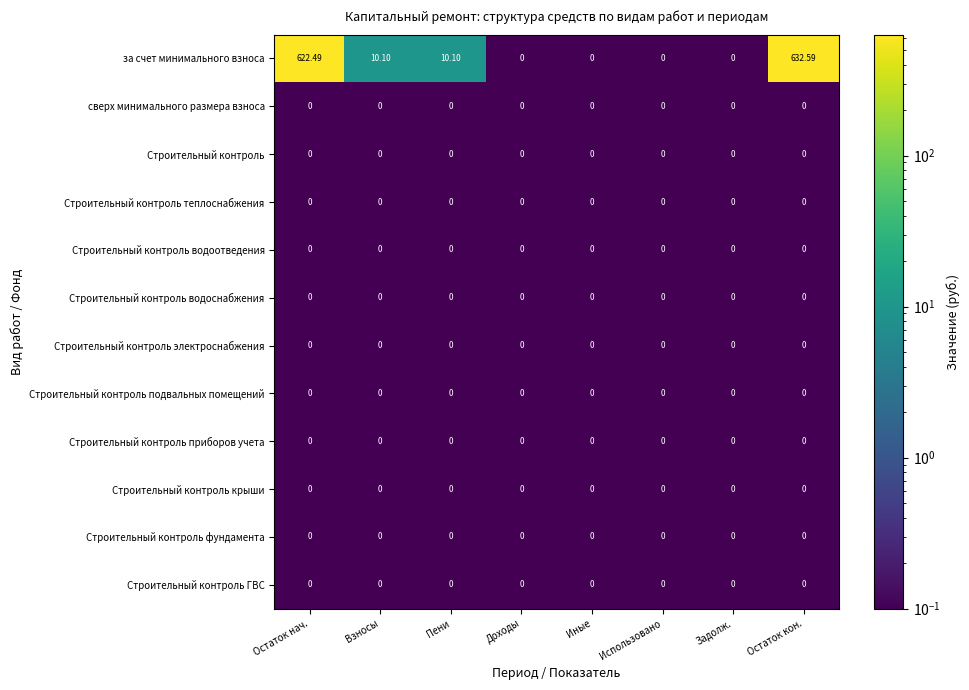

Which series changed the most between Взносы and Задолж.?

за счет минимального взноса